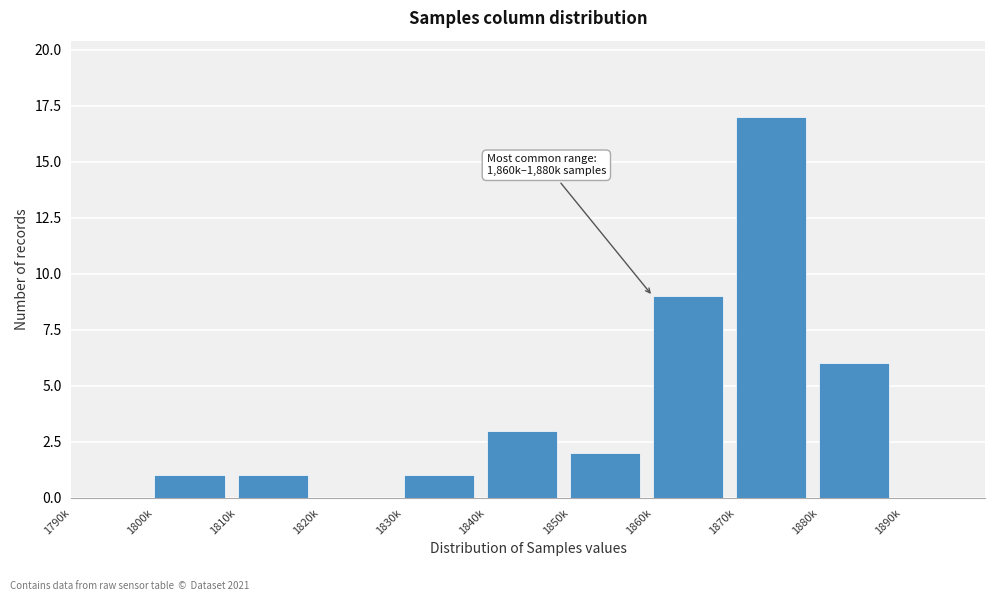

Reading right to left, what are all the values shown in this chart?

1890k=0	1880k=6	1870k=17	1860k=9	1850k=2	1840k=3	1830k=1	1820k=0	1810k=1	1800k=1	1790k=0